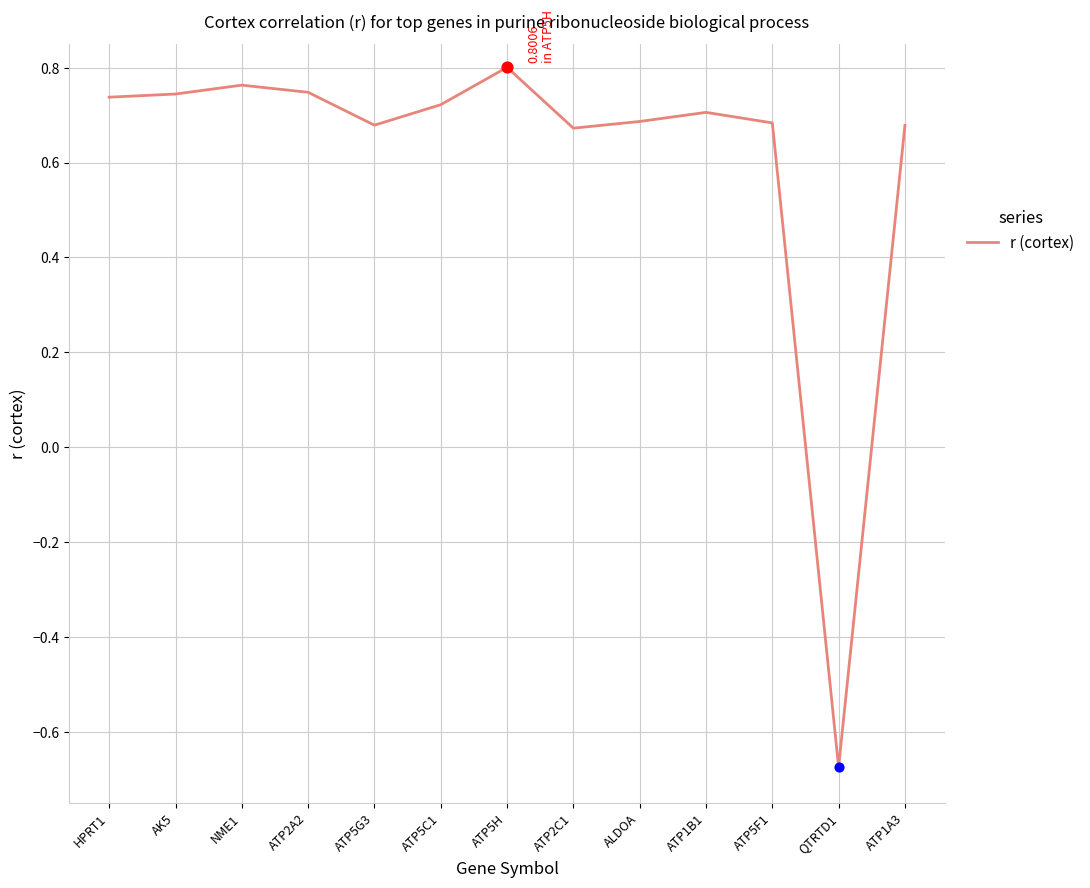

What is the change in value from AK5 to ATP5F1?

-0.1